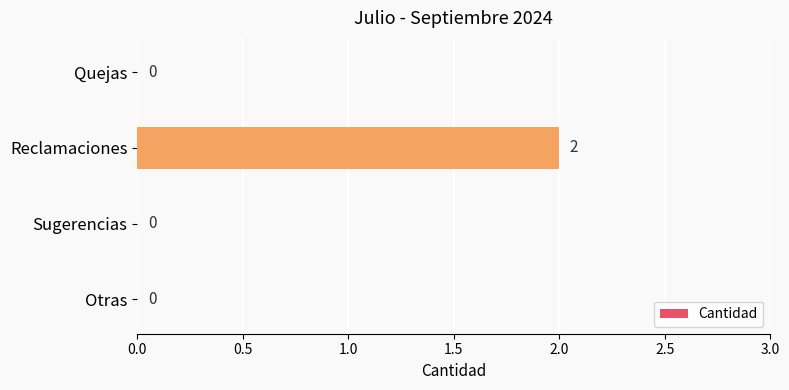

Which label corresponds to the largest value in the chart?

Reclamaciones